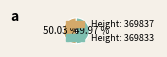

Do Height: 369833 and Height: 369837 together represent more than half of the pie?

Yes